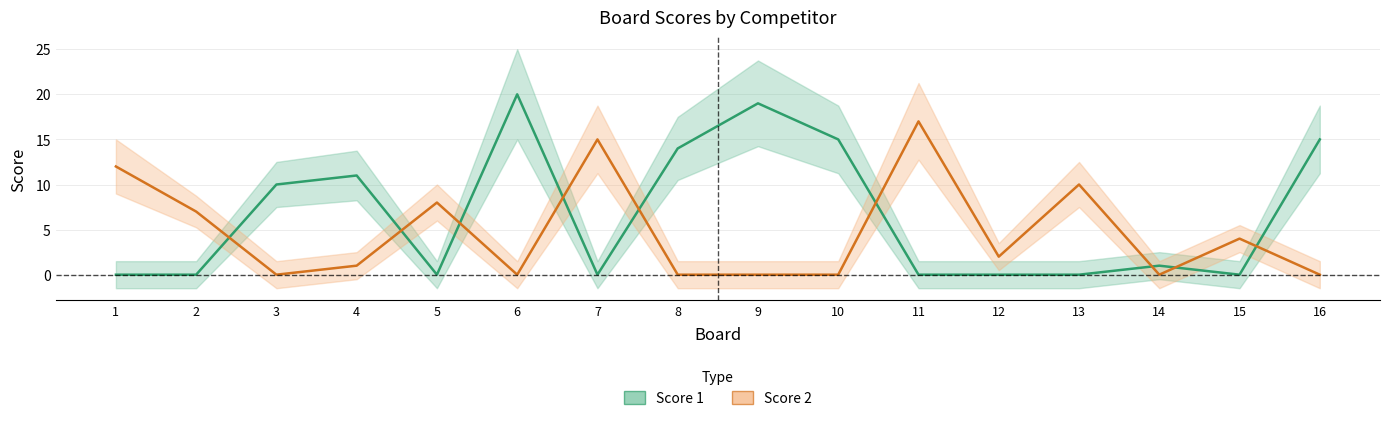

Is this an area chart (filled region under the line)?

No